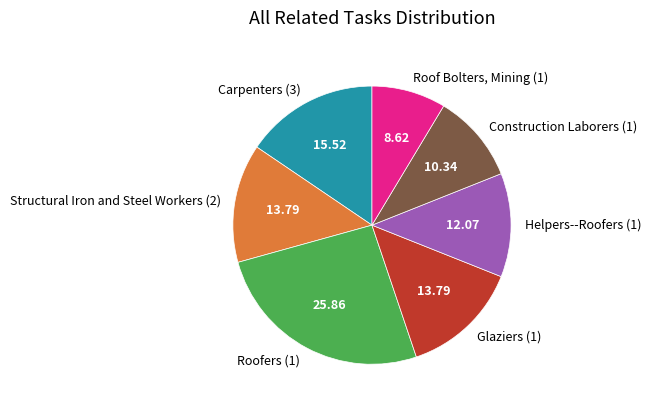

How many segments does this pie chart have?

7